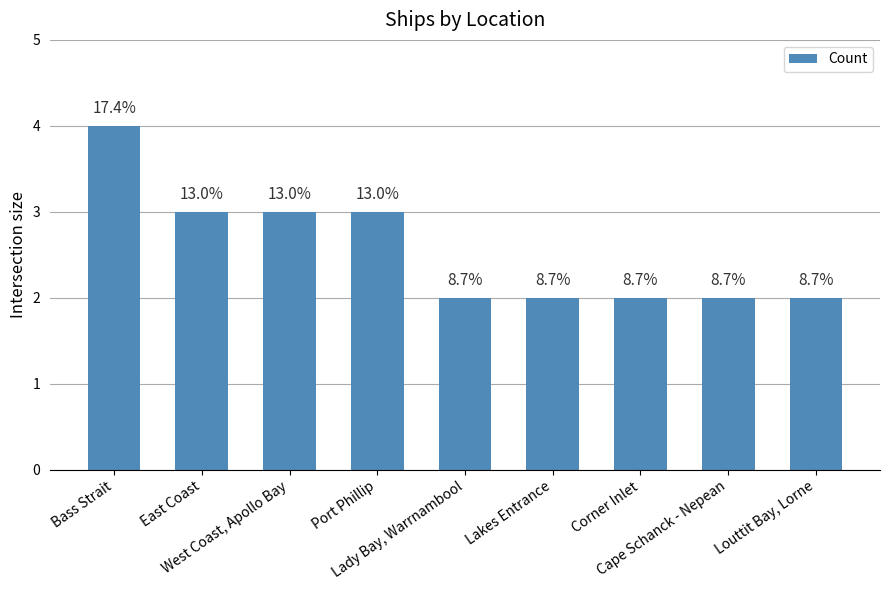

What value does the data have at Bass Strait?

4